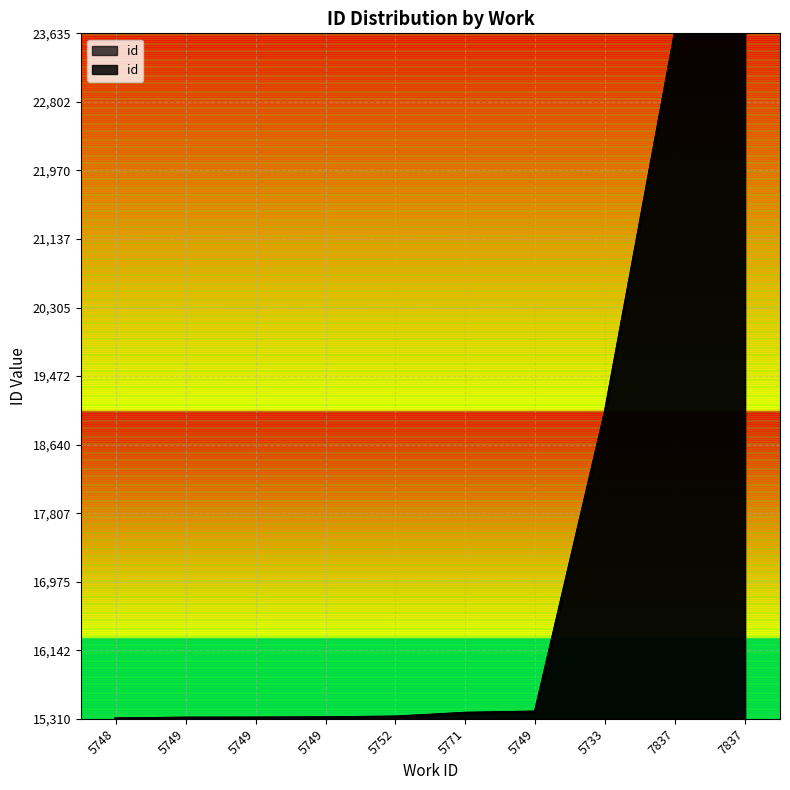

The chart shows a value of 4.5 at 5733. True or false?

True